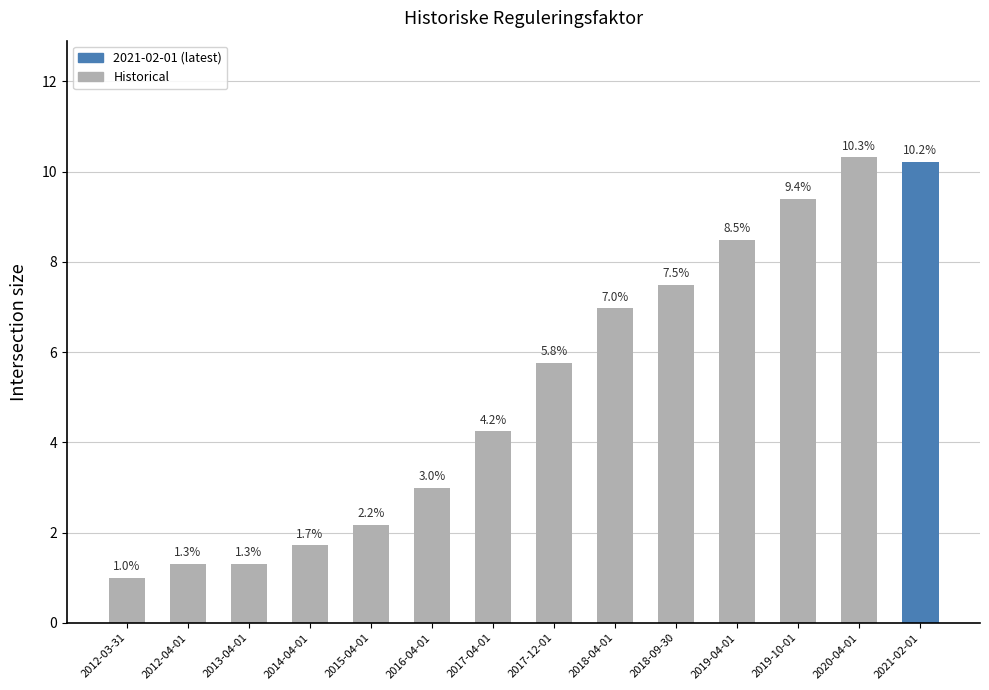

Reading left to right, list all the values displayed in this chart.

2012-03-31=1.0	2012-04-01=1.3	2013-04-01=1.3	2014-04-01=1.7	2015-04-01=2.2	2016-04-01=3.0	2017-04-01=4.2	2017-12-01=5.8	2018-04-01=7.0	2018-09-30=7.5	2019-04-01=8.5	2019-10-01=9.4	2020-04-01=10.3	2021-02-01=10.2